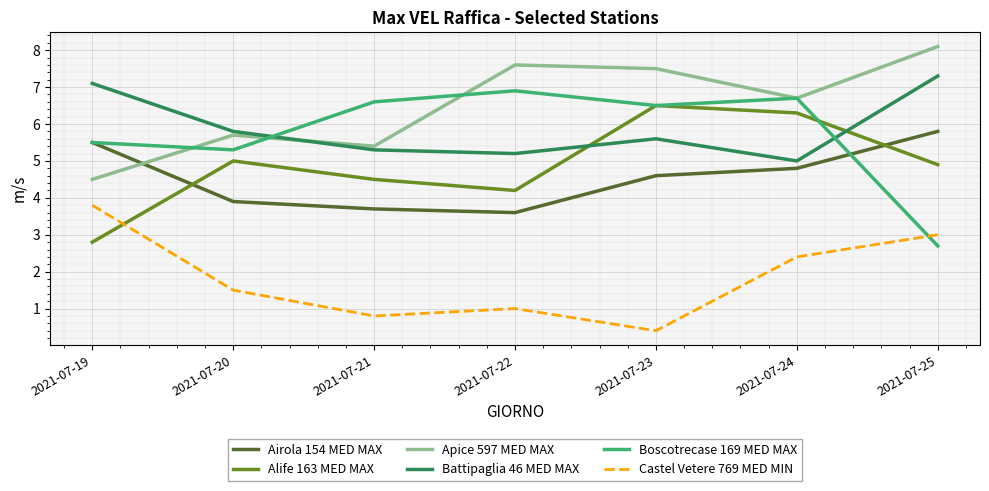

What is the difference between the second highest and minimum values in the Castel Vetere 769 MED MIN series?

2.6